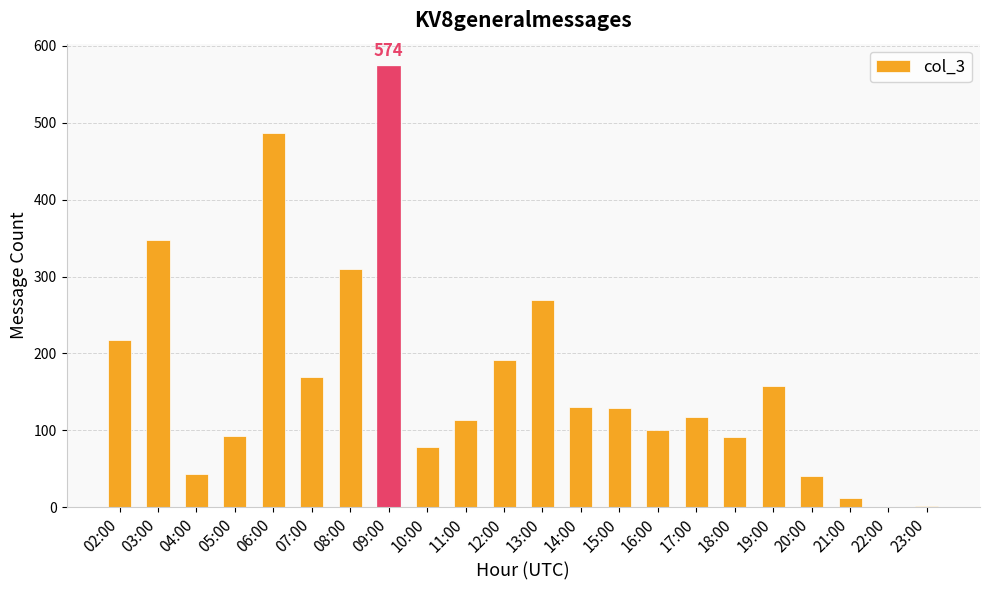

The chart shows a value of 51 at 19:00. True or false?

False